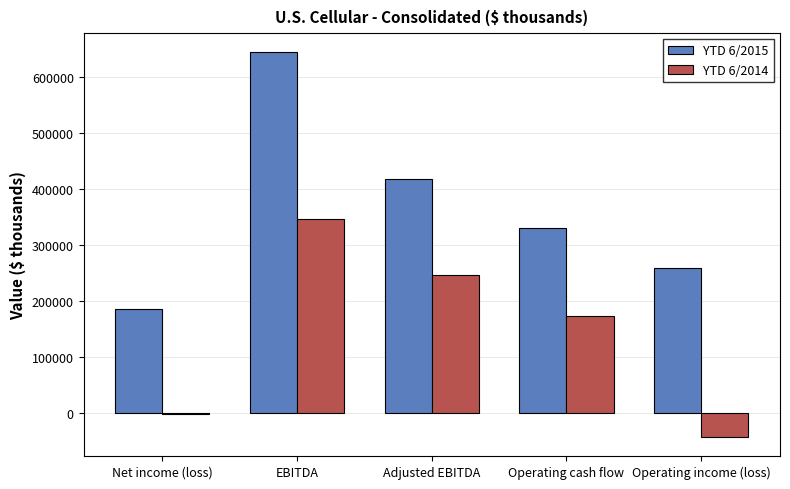

How many series are shown in this chart?

2